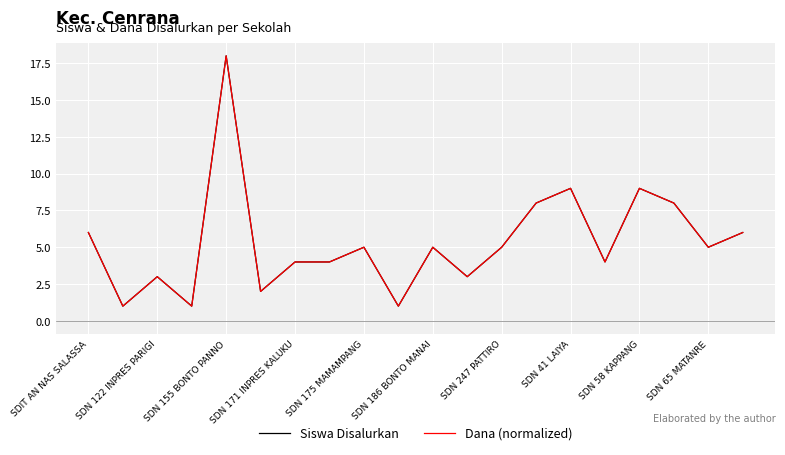

What is the greatest value displayed?

18.0